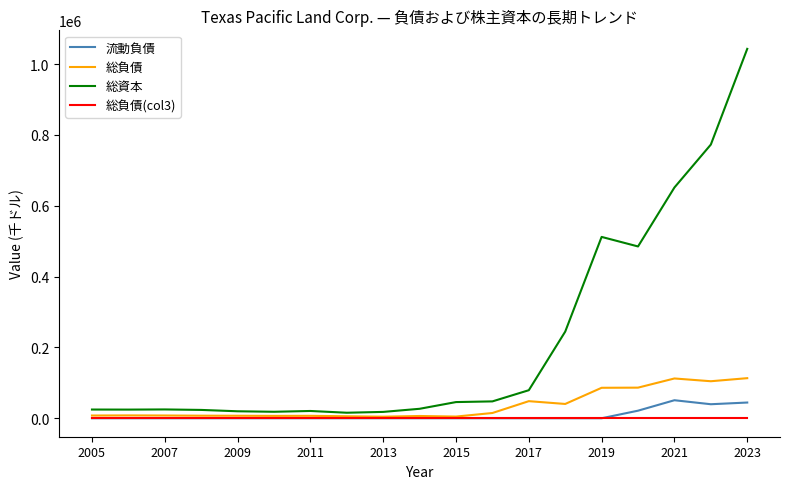

Which series has the largest total across all categories?

総資本